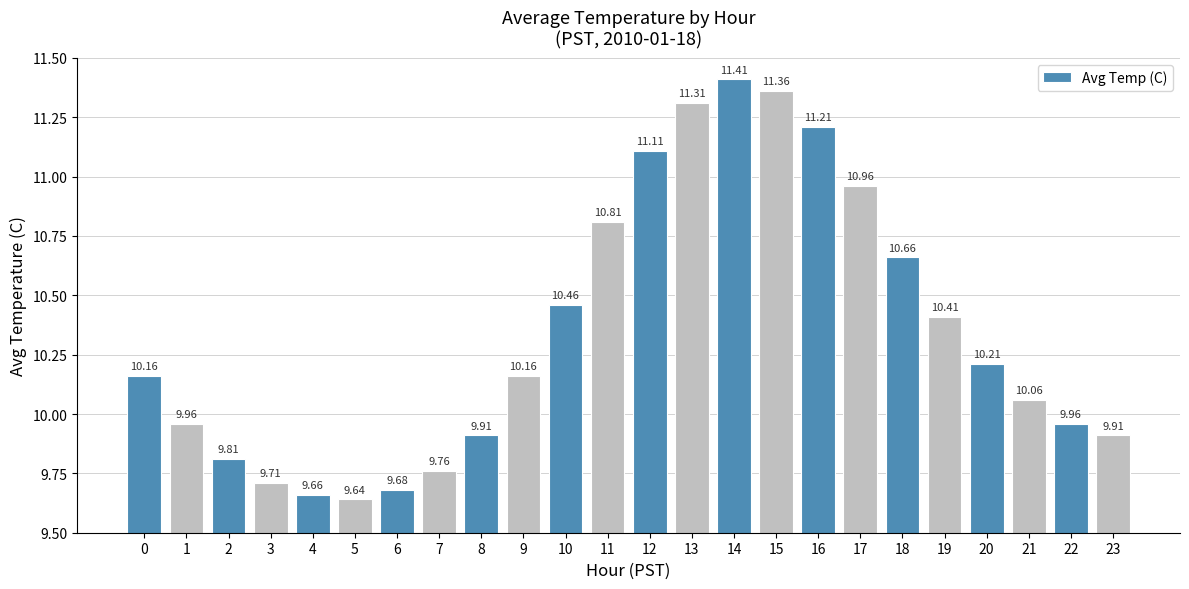

What is the difference between the maximum and minimum values?

1.8